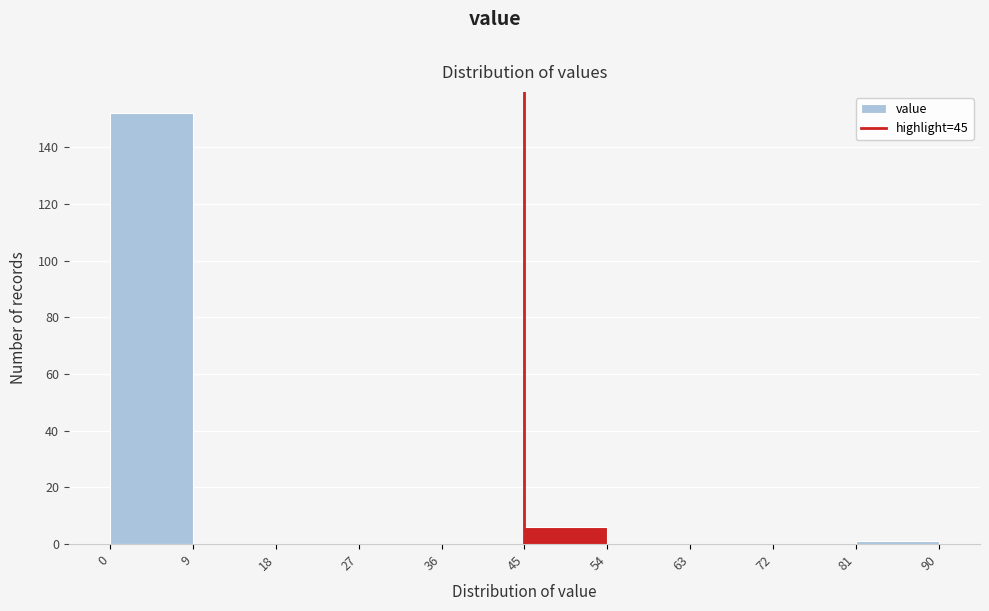

How tall is the bar that spans 45 to 54 on the x-axis? The values are not printed on the chart, so give them approximately, as read against the axis.

6